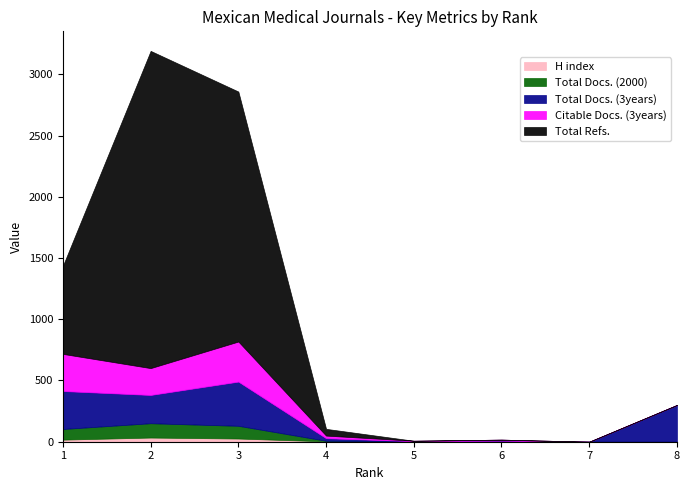

What is the difference between the second highest and second lowest values in the Total Docs. (2000) series?

104